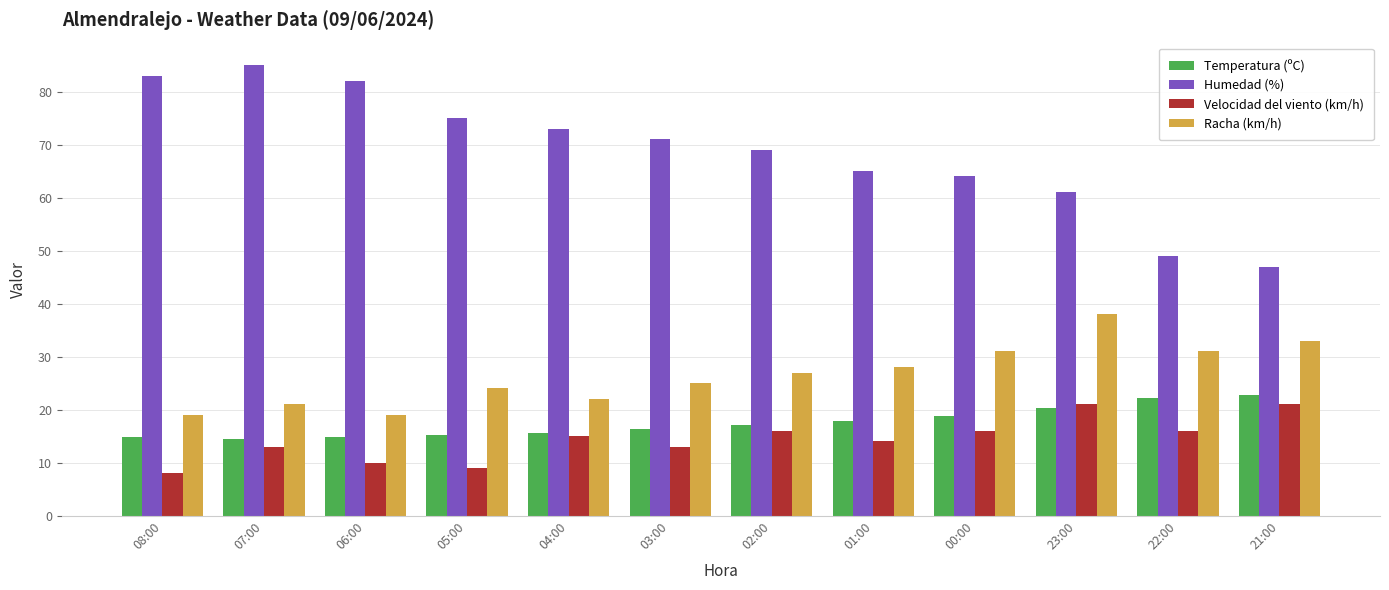

How many distinct data groups are displayed?

4